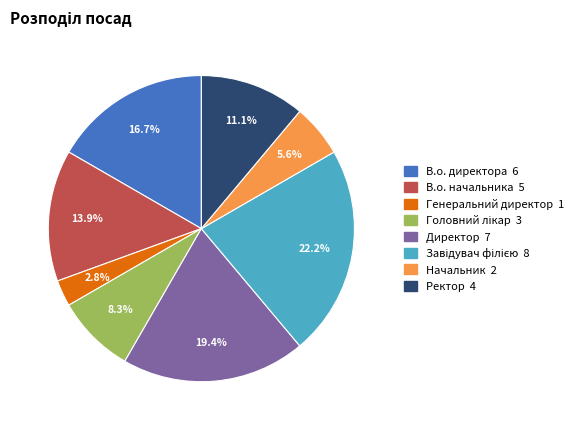

The В.о. начальника slice represents 14% of the pie. True or false?

True